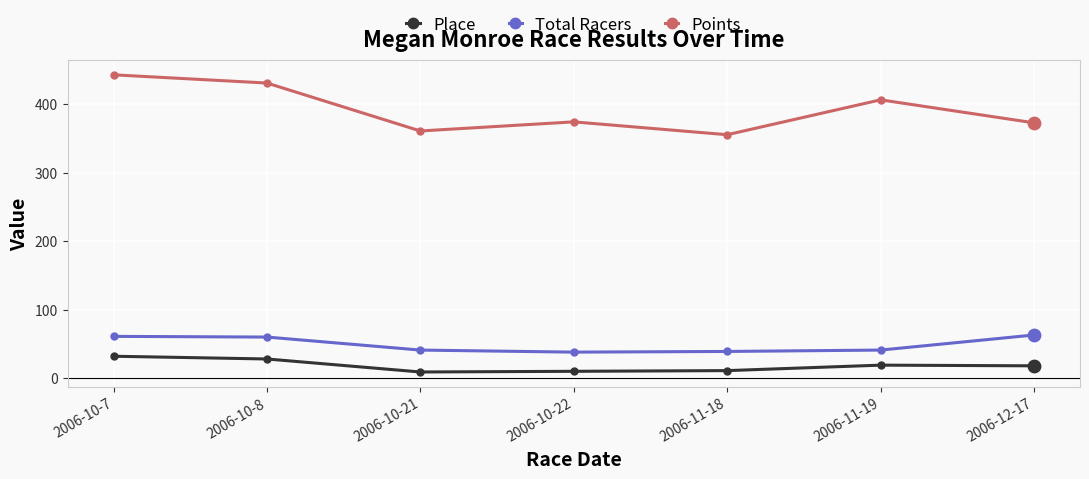

Which series changed the most between 2006-10-7 and 2006-10-21?

Points